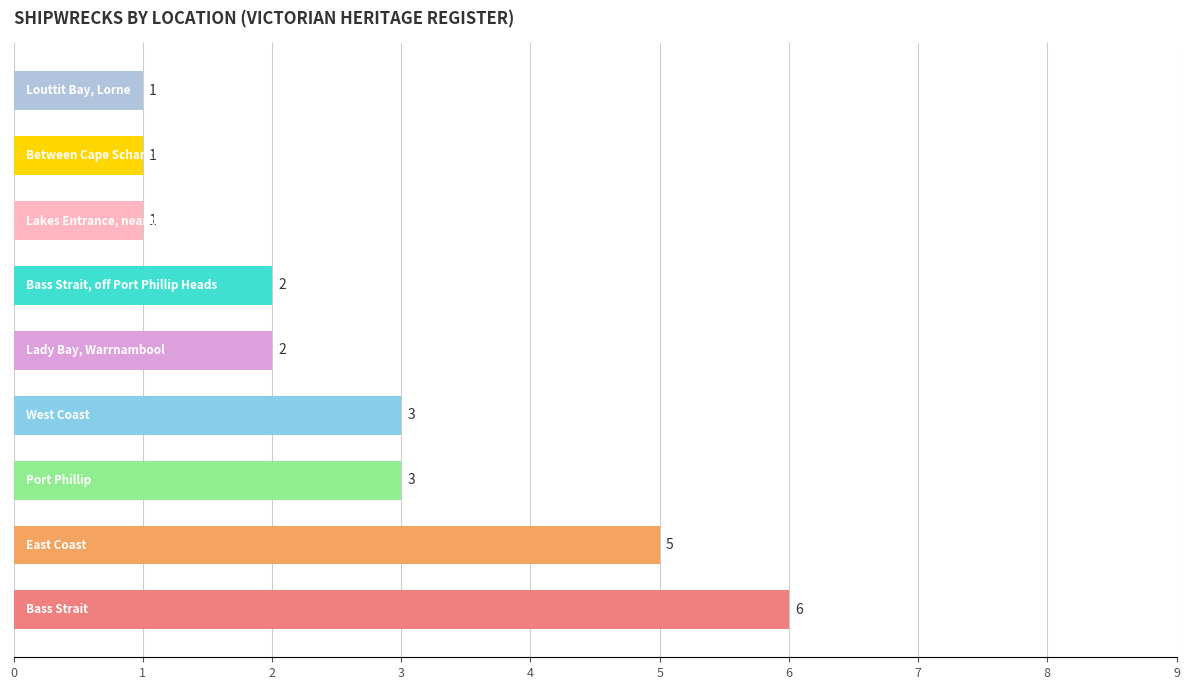

What is the maximum value shown in the chart?

6